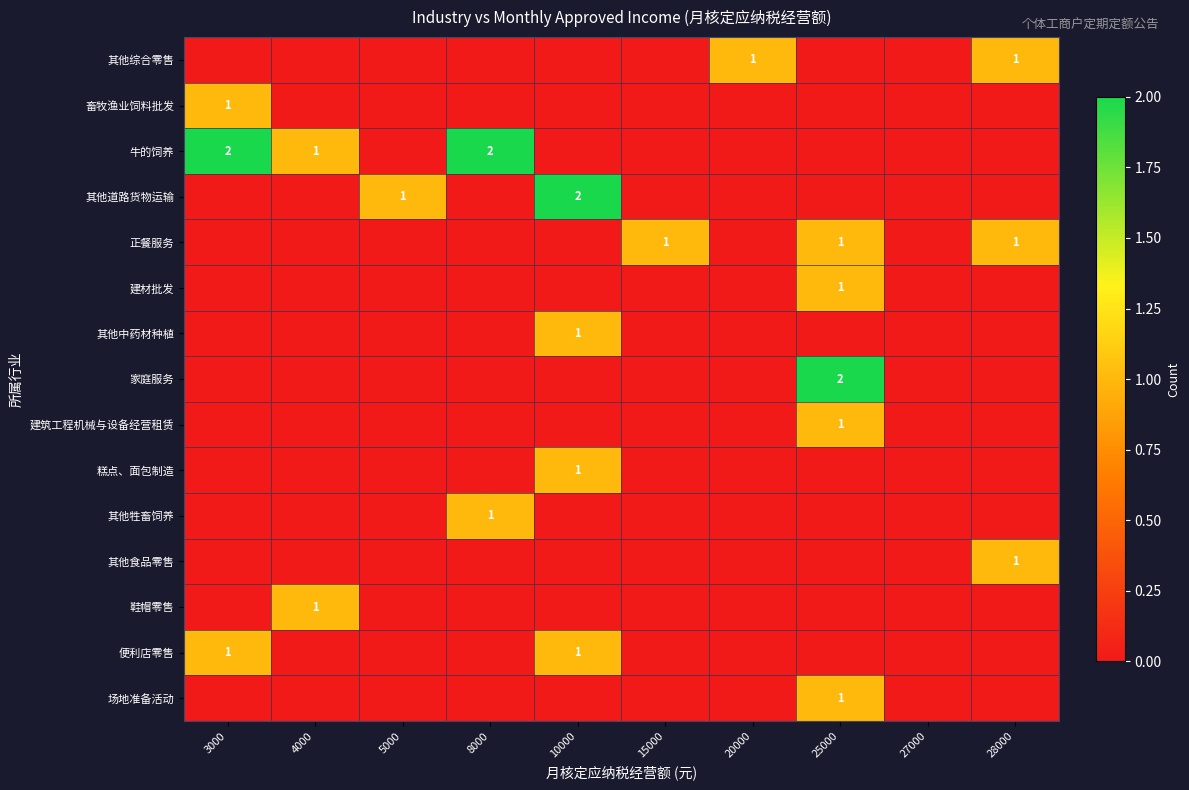

The 正餐服务 series shows 2 at 15000. True or false?

False